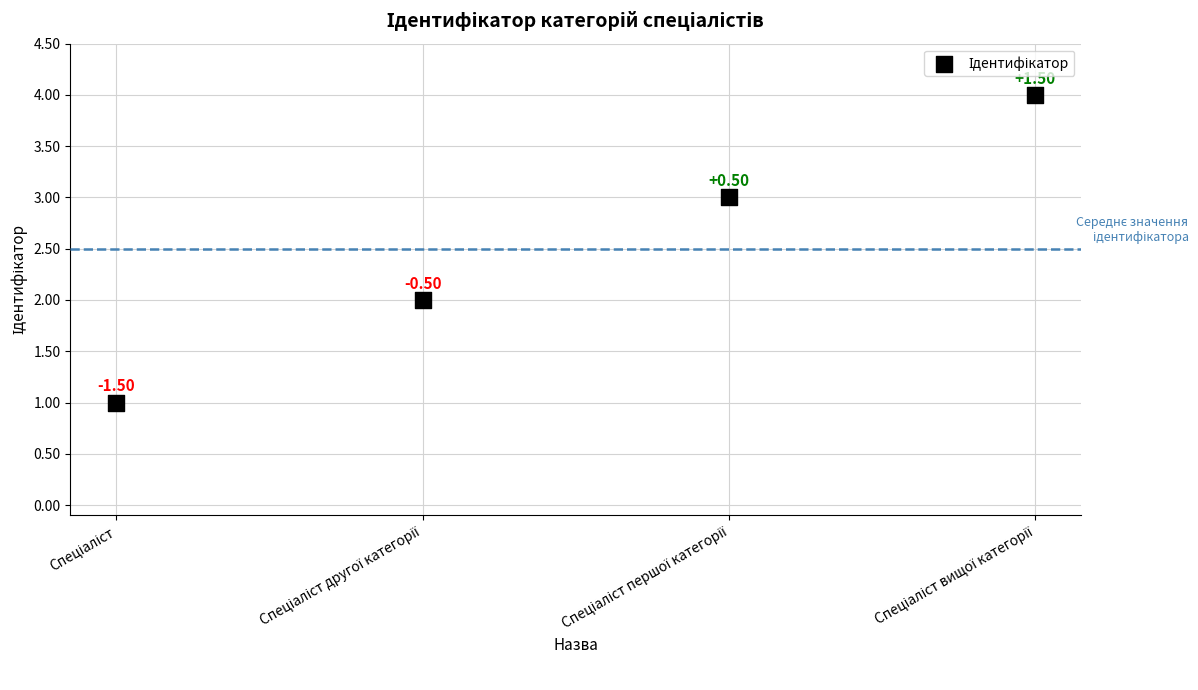

What is the range of Y values (max minus min)?

3